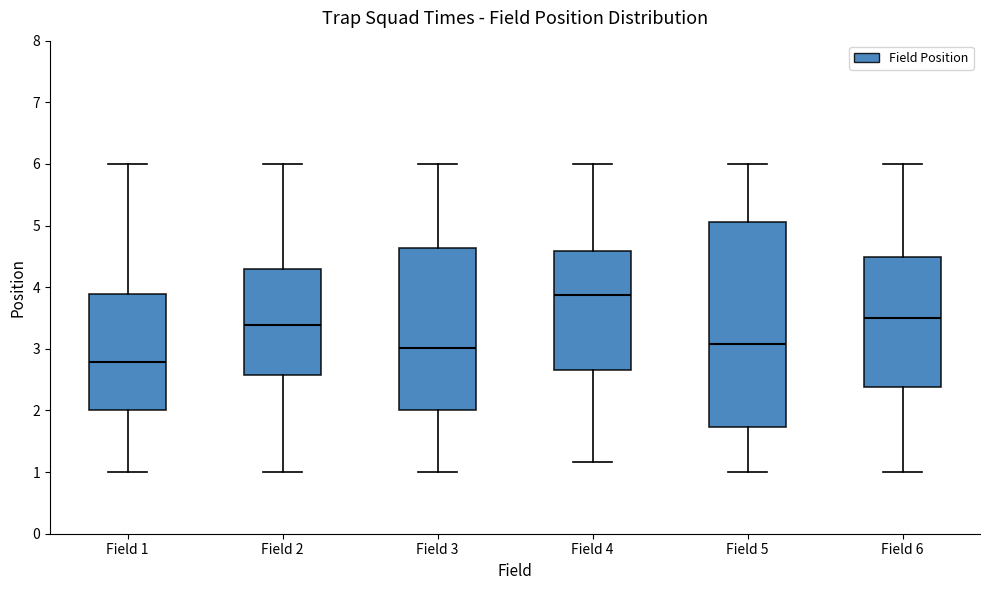

Reading left to right, transcribe this box plot: for each box, give where its median line is, the range the box spans, and where its two whiskers end, as read against the y-axis. The values are not printed on the chart, so give them approximately, as read against the axis.

Field 1: median 2.8, box 2.0 to 3.9, whiskers 1.0 to 6.0
Field 2: median 3.4, box 2.6 to 4.3, whiskers 1.0 to 6.0
Field 3: median 3.0, box 2.0 to 4.6, whiskers 1.0 to 6.0
Field 4: median 3.9, box 2.7 to 4.6, whiskers 1.2 to 6.0
Field 5: median 3.1, box 1.7 to 5.1, whiskers 1.0 to 6.0
Field 6: median 3.5, box 2.4 to 4.5, whiskers 1.0 to 6.0